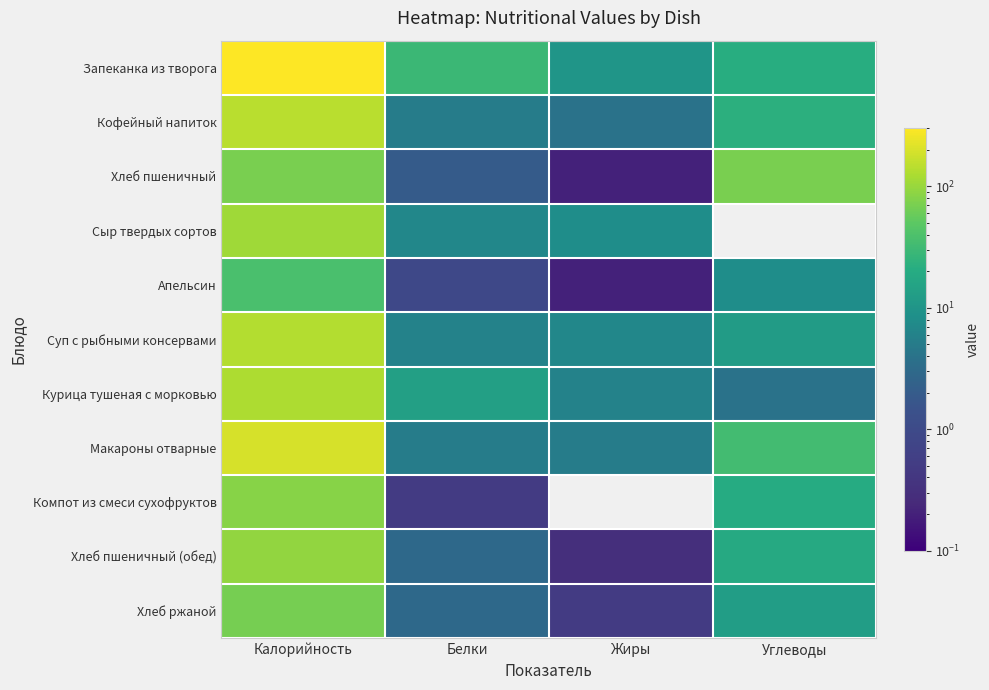

List the series in order of their peak value, highest first.

Запеканка из творога, Макароны отварные, Кофейный напиток, Суп с рыбными консервами, Курица тушеная с морковью, Сыр твердых сортов, Хлеб пшеничный (обед), Компот из смеси сухофруктов, Хлеб пшеничный, Хлеб ржаной, Апельсин